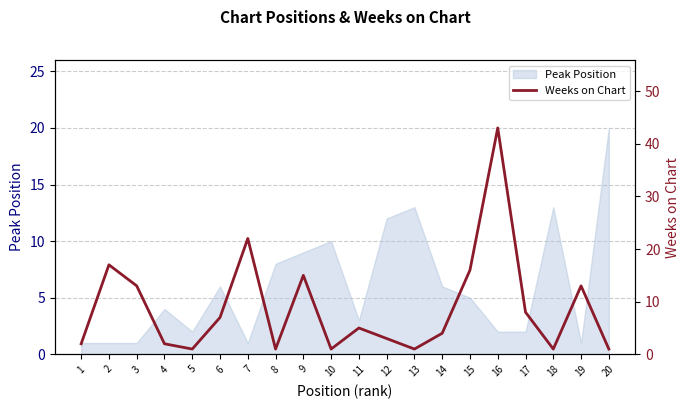

Reading left to right, what are all the values shown in this chart?

2	17	13	2	1	7	22	1	15	1	5	3	1	4	16	43	8	1	13	1